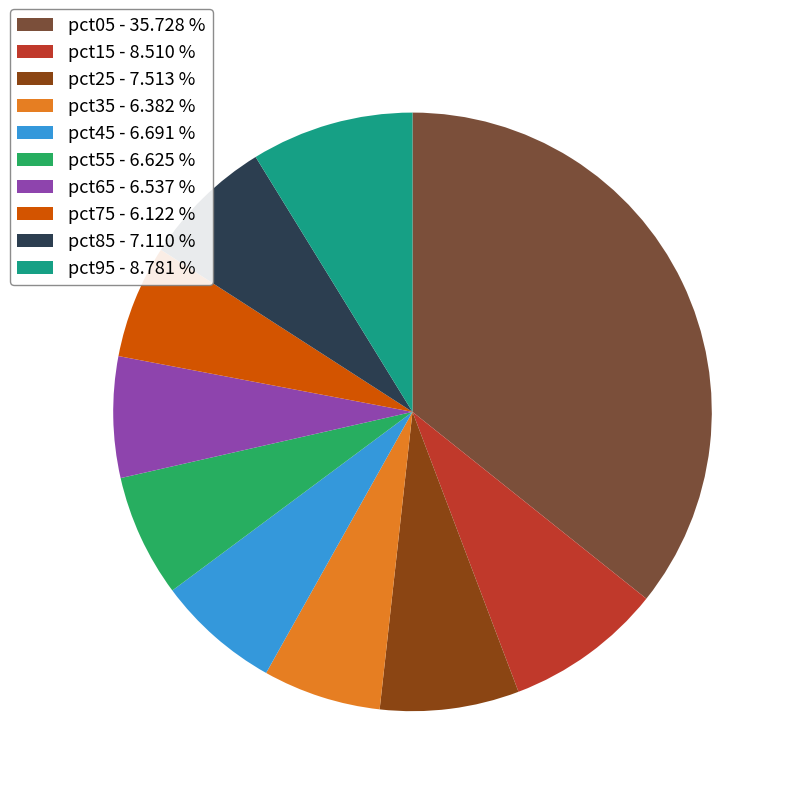

True or false: pct55 accounts for 14% of the total.

False